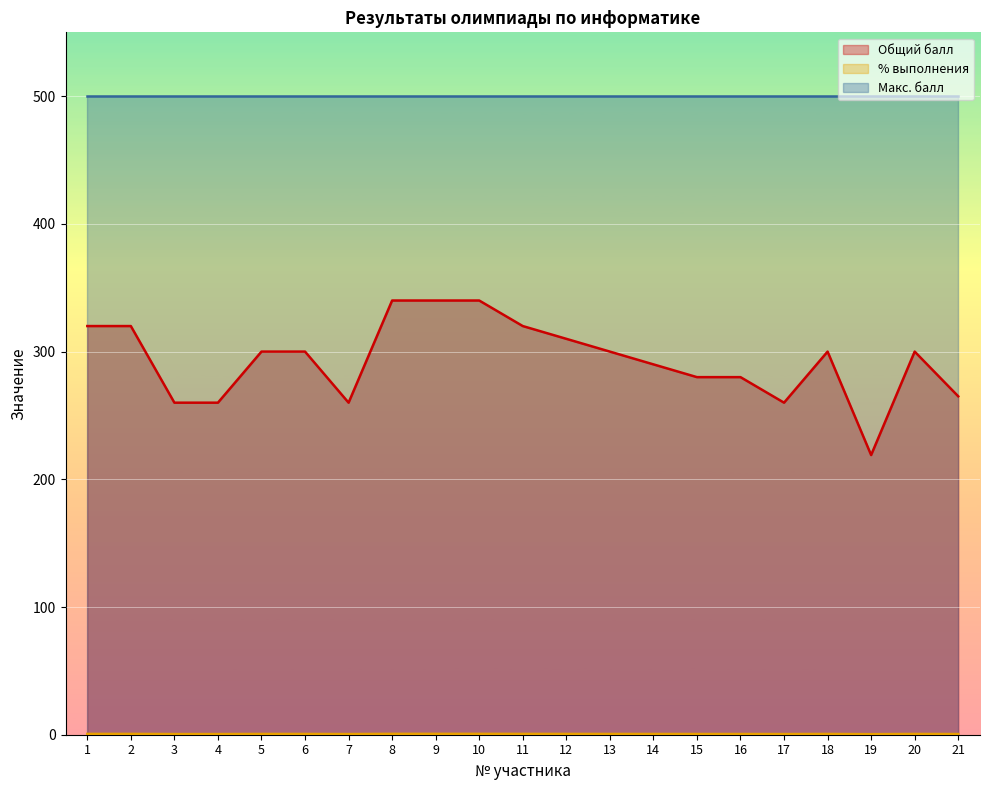

At how many categories does at least one series exceed 208?

21